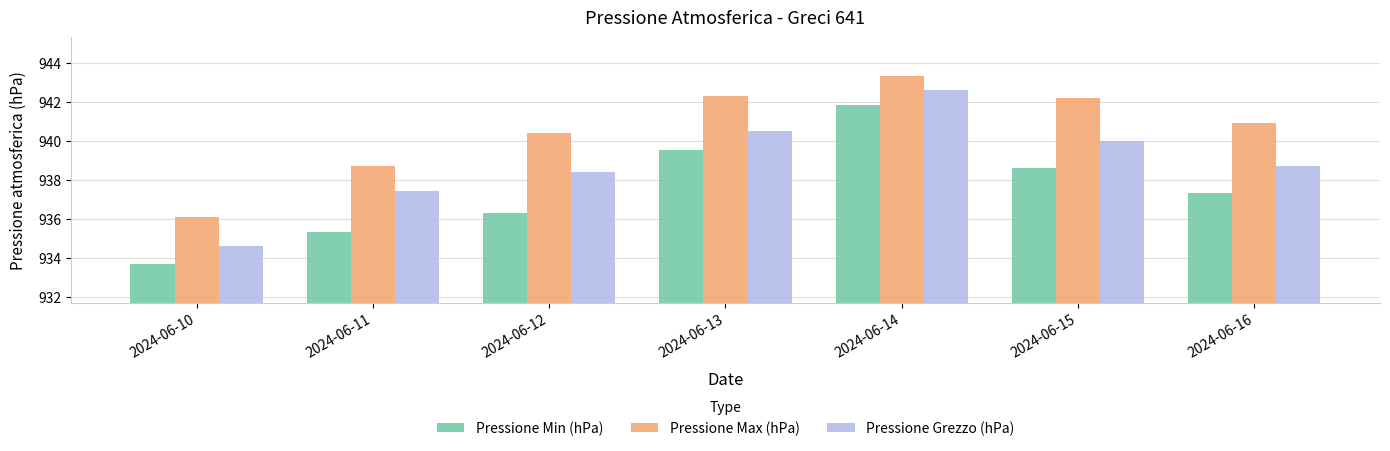

How many groups of bars are there?

7